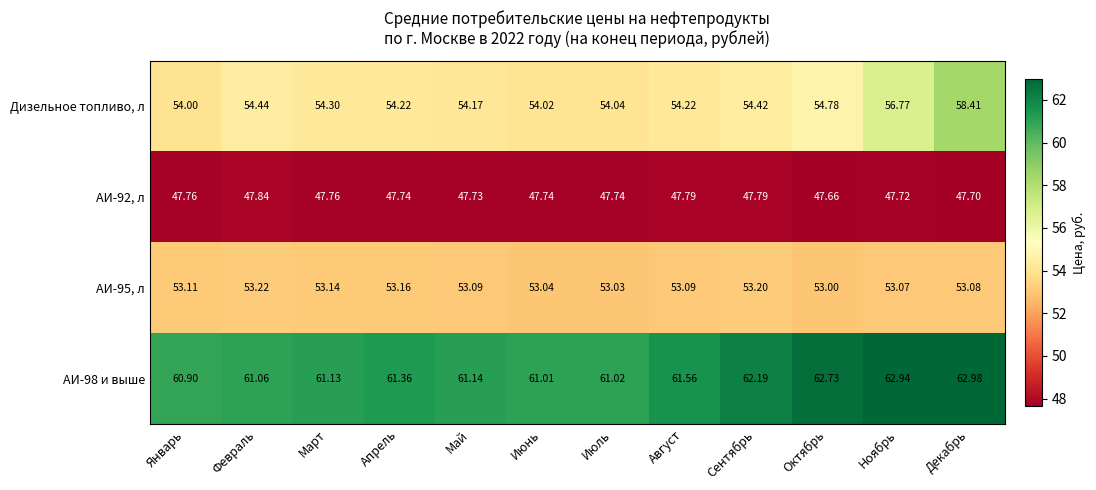

Which series has the largest total across all categories?

АИ-98 и выше